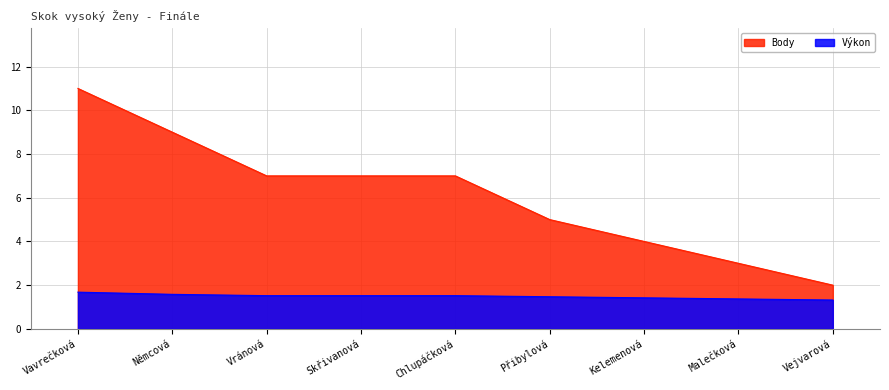

The Body series shows 13.4 at Němcová. True or false?

False